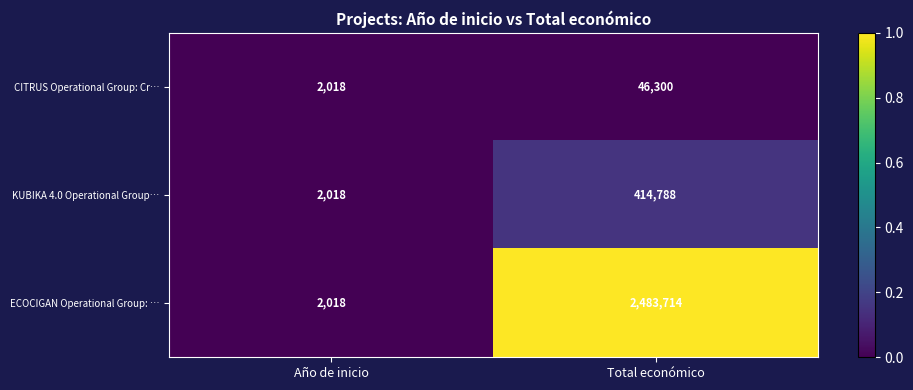

What is the average value of the ECOCIGAN Operational Group: … series?

1242866